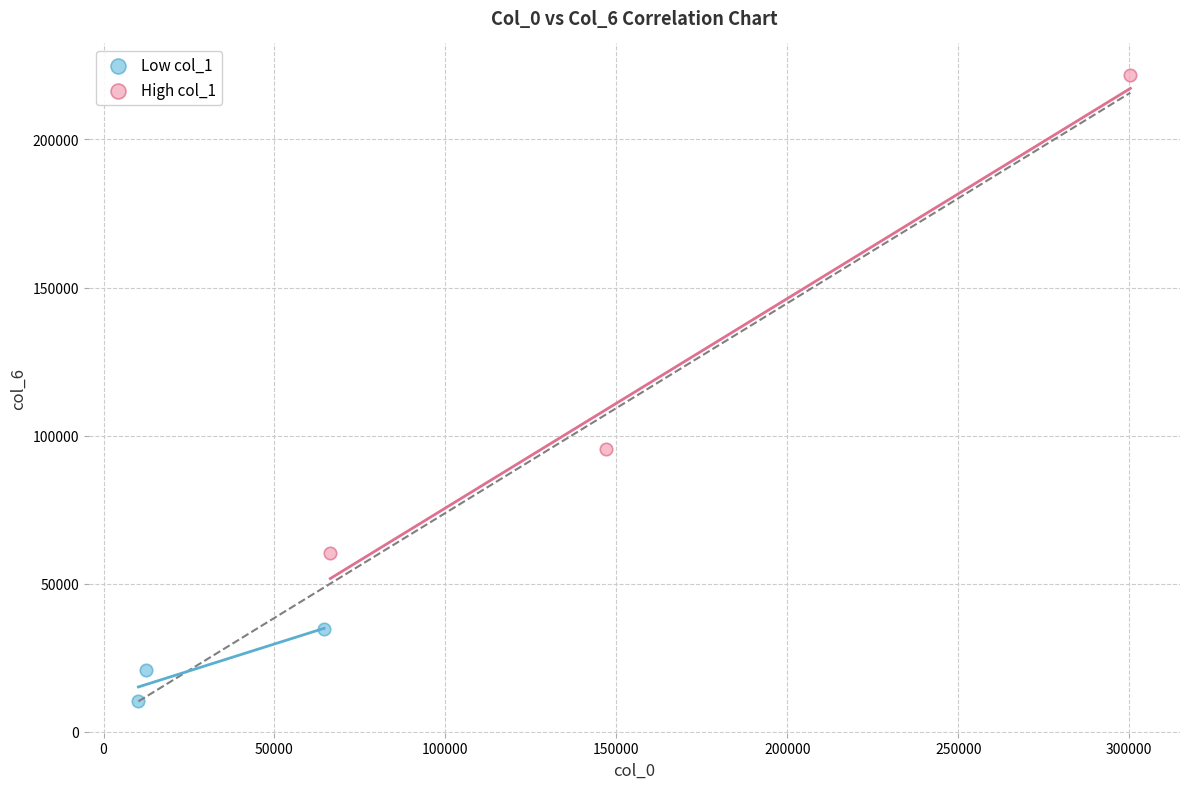

Which series has the widest spread of Y values?

High col_1